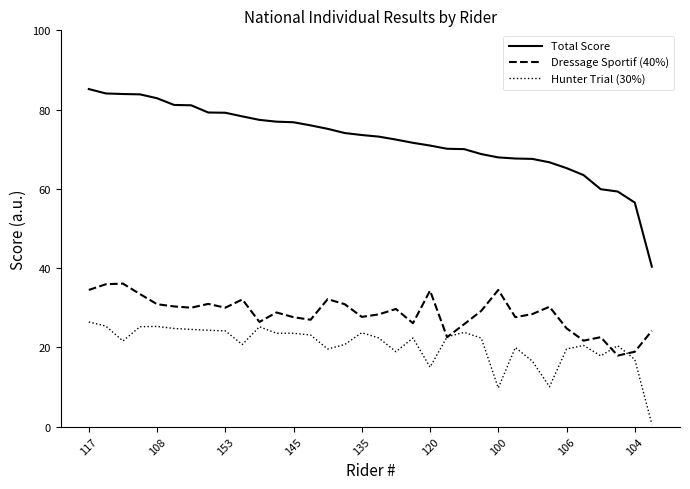

In Dressage Sportif (40%), how many points are higher than both neighbors (excluding endpoints)?

10